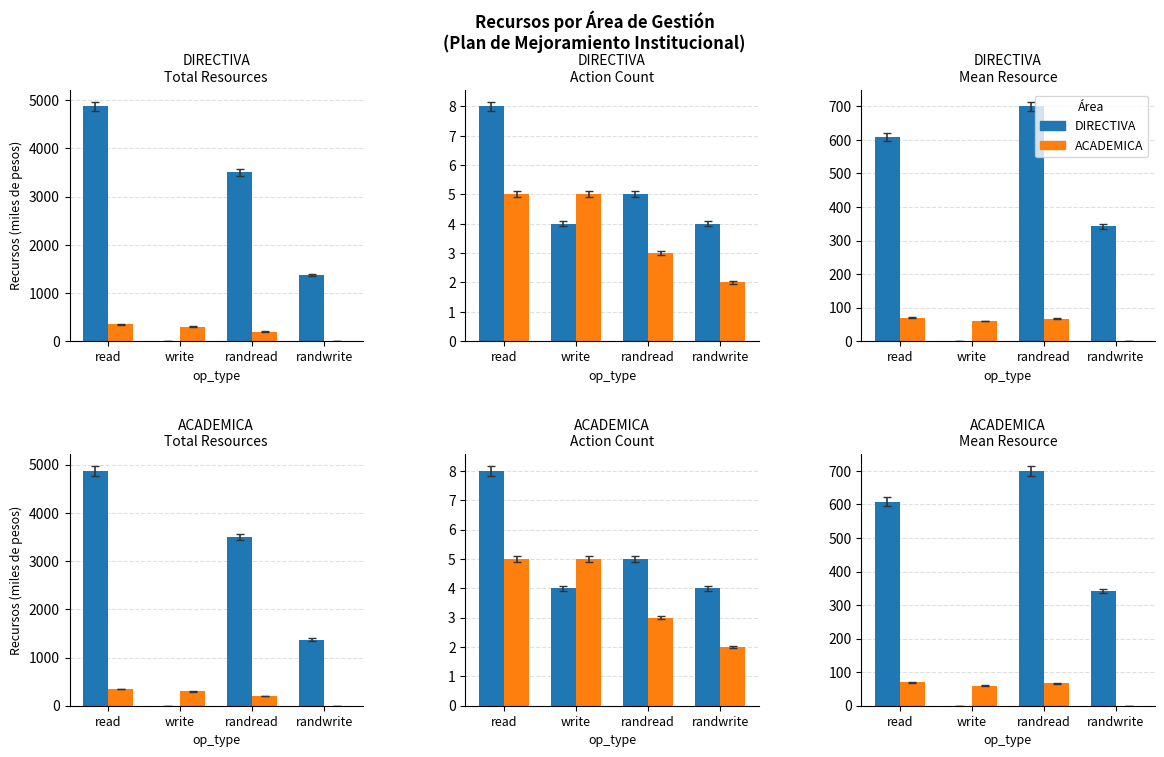

What is the label of the 1st bar from the left?

read